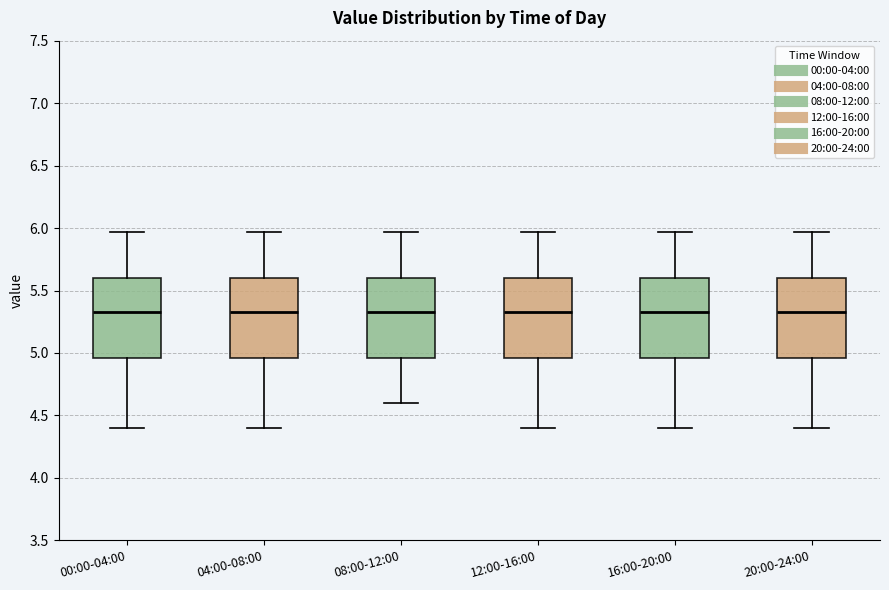

Where does the lower whisker of the box for 16:00-20:00 end on the y-axis? The values are not printed on the chart, so give them approximately, as read against the axis.

4.40